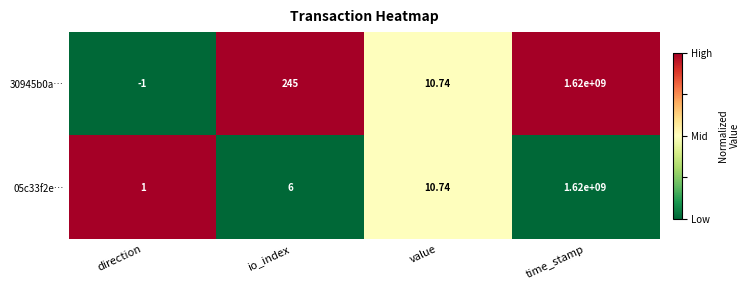

List the labels in order of 05c33f2e… value, largest first.

time_stamp, value, io_index, direction